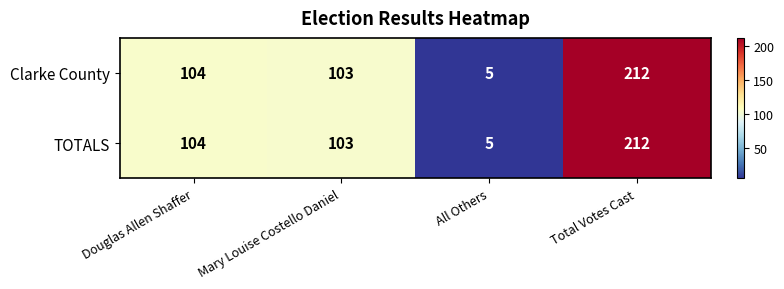

What is the smallest value displayed?

5